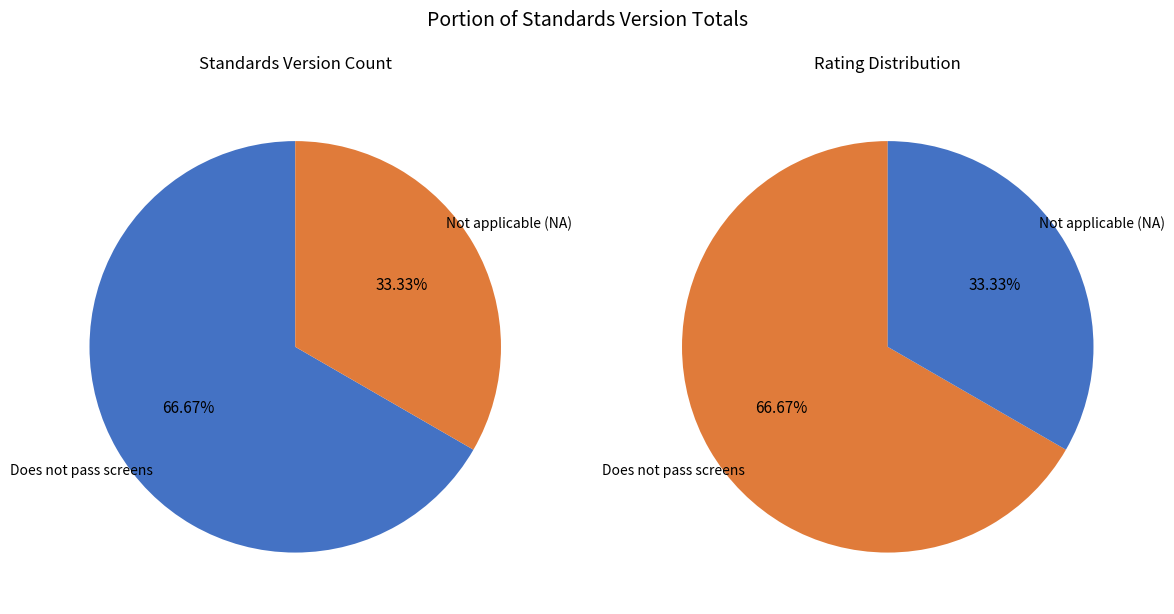

How many segments does this pie chart have?

2